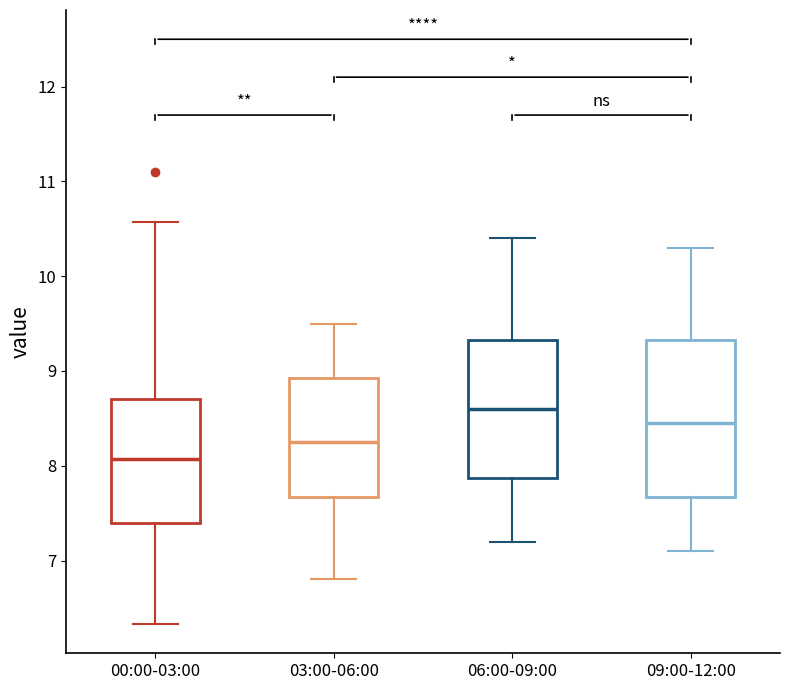

Where does the median line of the box for 00:00-03:00 sit on the y-axis? The values are not printed on the chart, so give them approximately, as read against the axis.

8.1